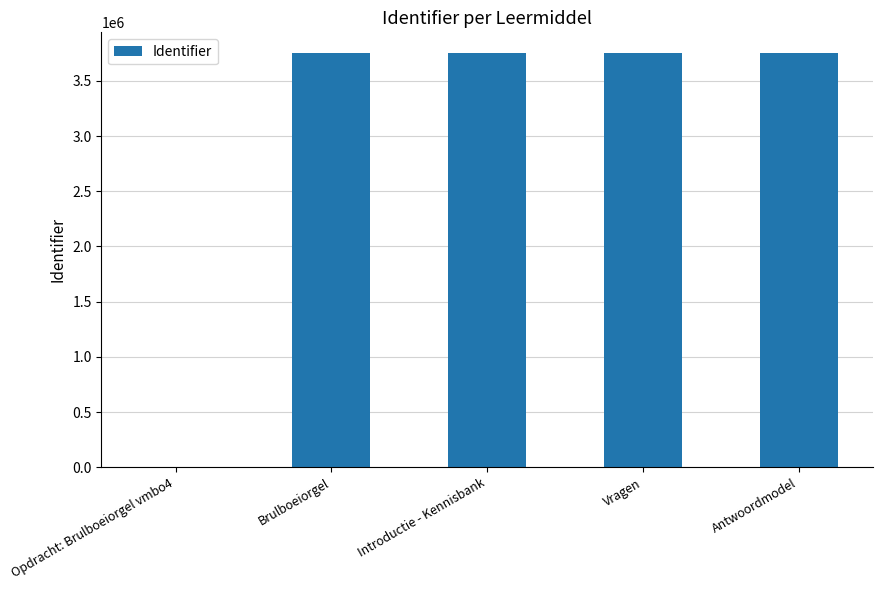

Does the chart contain stacked bars?

No